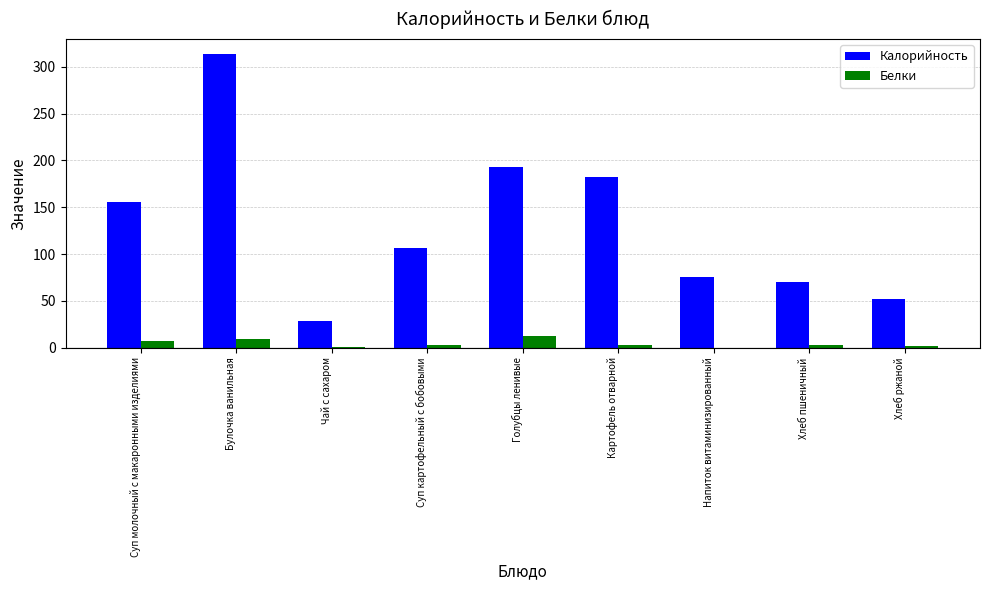

Which series changed the most between Чай с сахаром and Хлеб пшеничный?

Калорийность